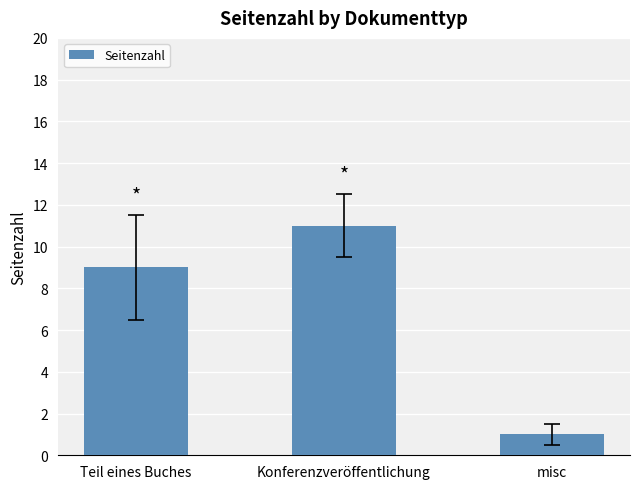

What is the minimum value shown in the chart?

1